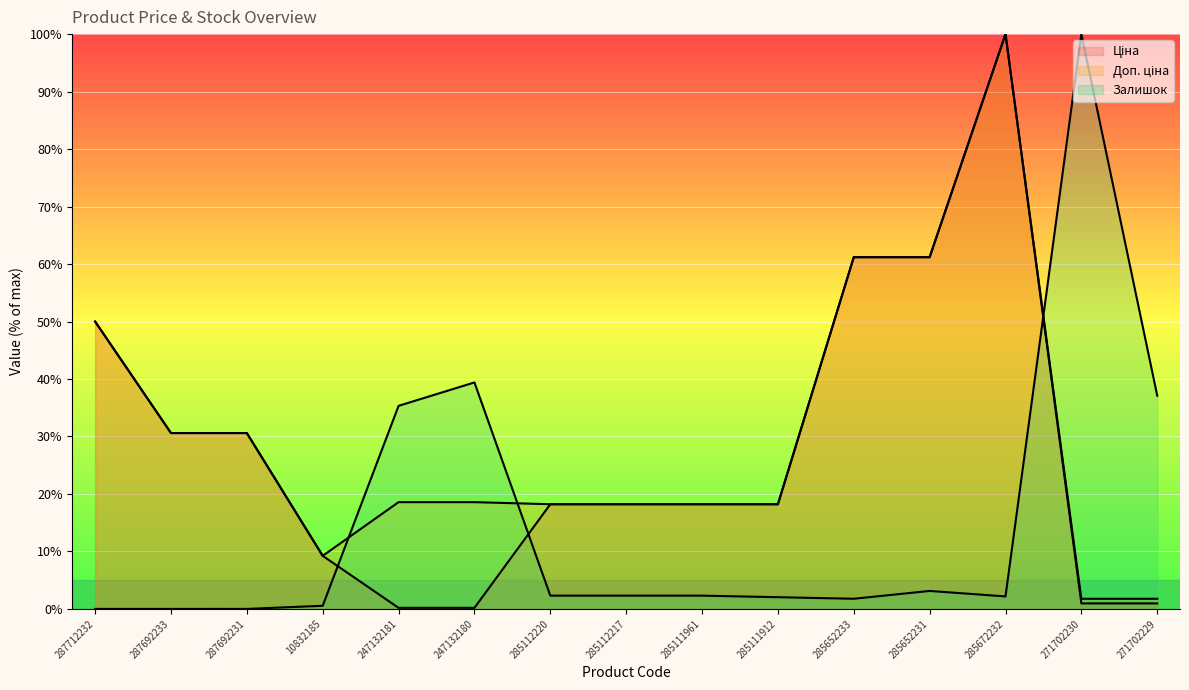

Is it true that Ціна equals 8.6 at 285112217?

False